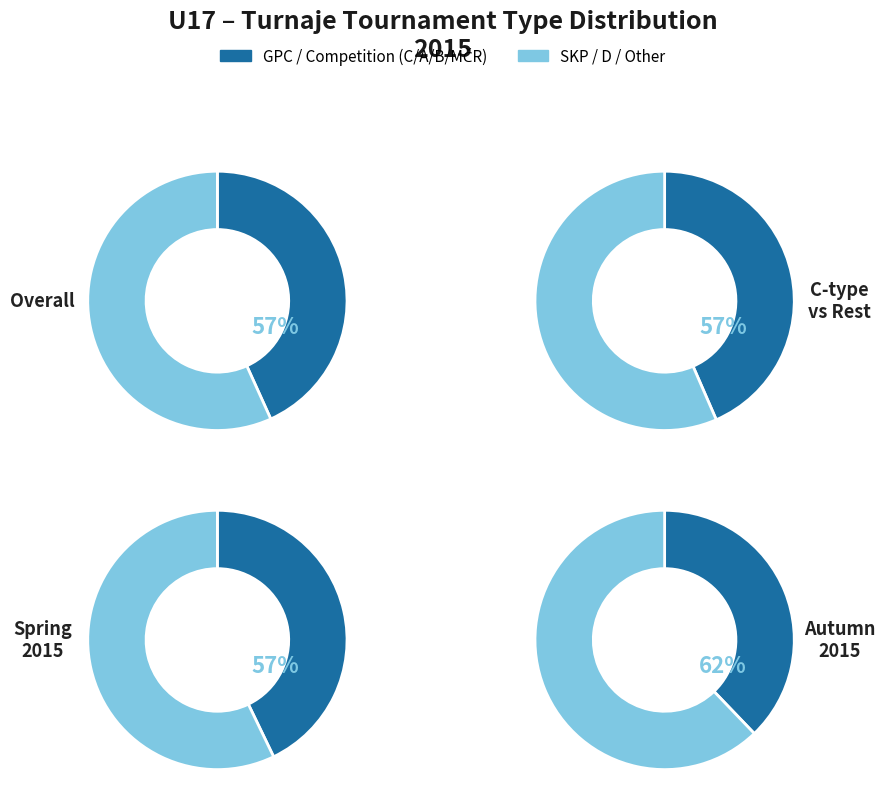

Does C account for over 50% of the chart?

No